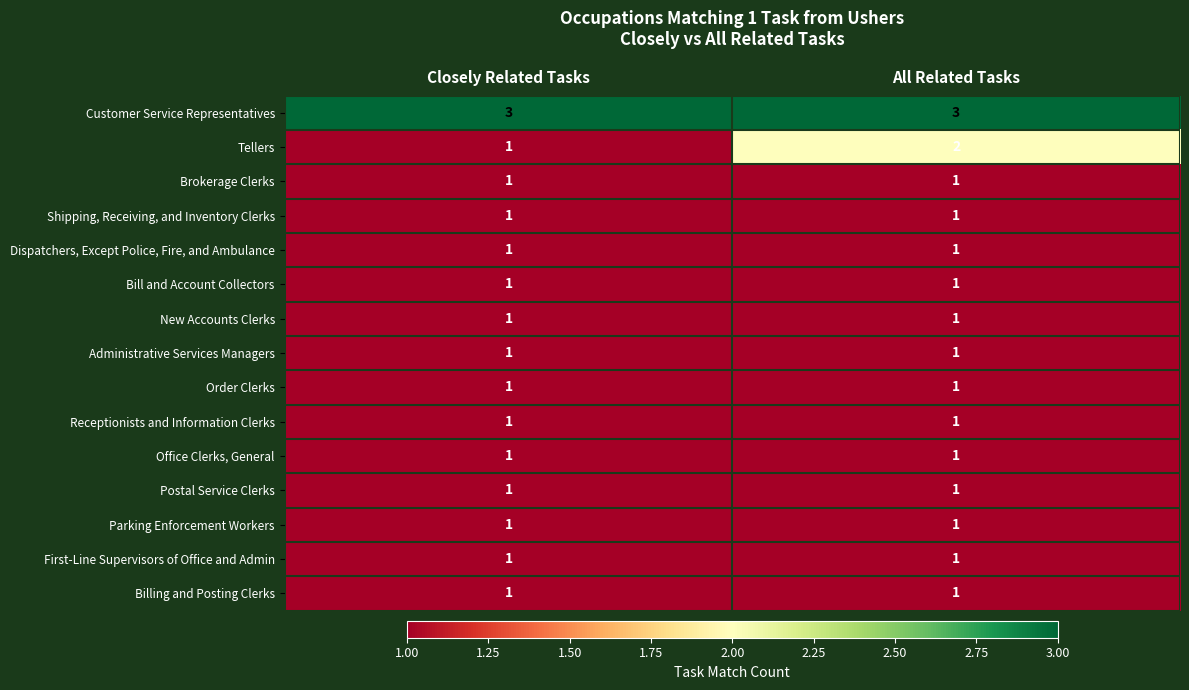

The value of Parking Enforcement Workers at All Related Tasks is 2. True or false?

False